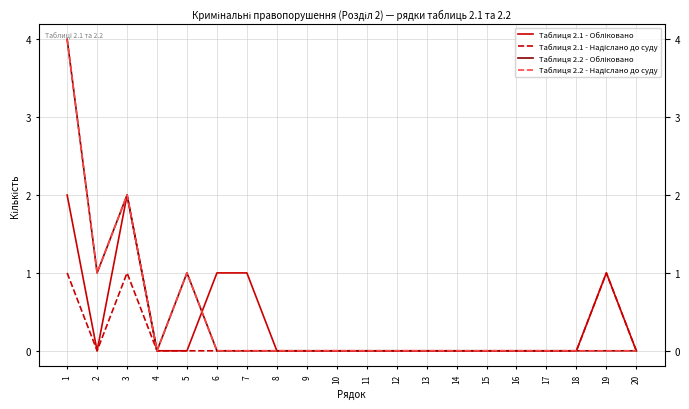

What is the total value across all series at 7?

1